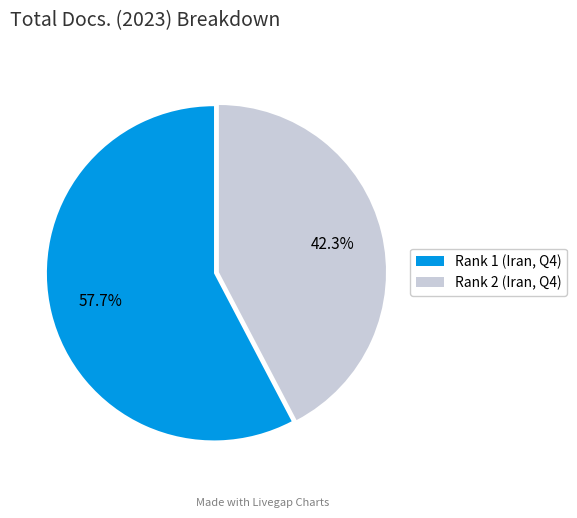

Approximately how many times larger is the value at Rank 1 (Iran, Q4) compared to Rank 2 (Iran, Q4)?

1.4